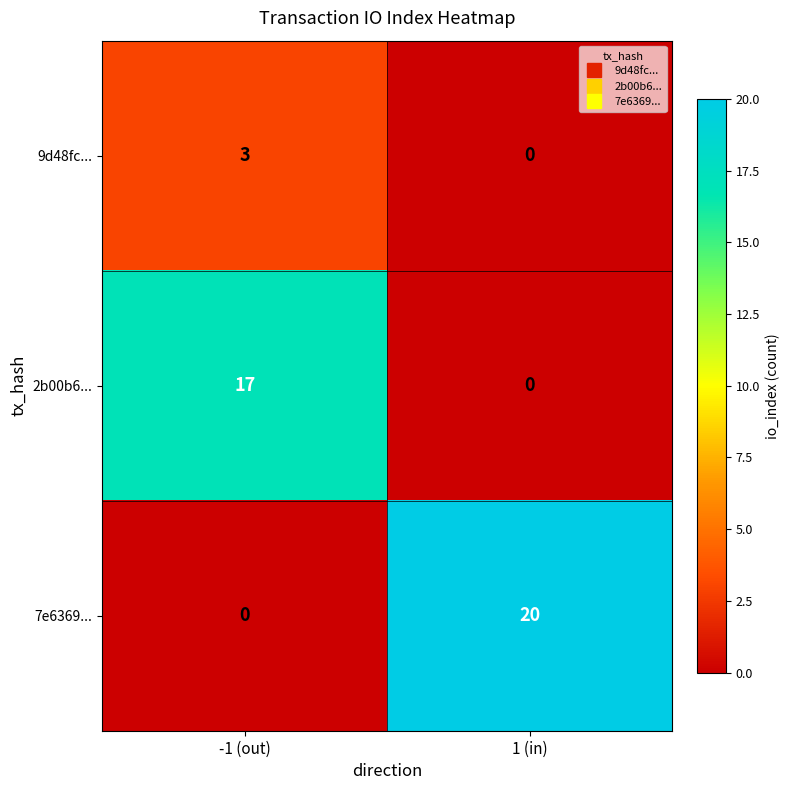

At which label is 9d48fc... closest to 1?

1 (in)